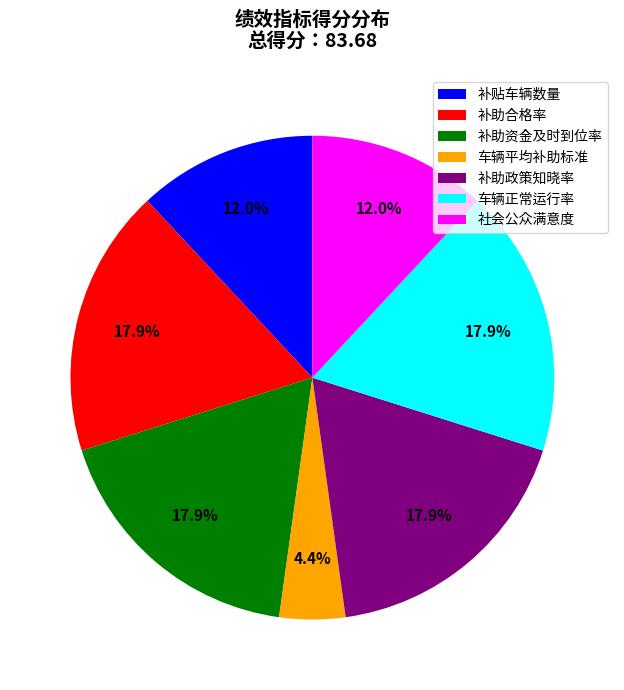

To the nearest percent, what is the combined percentage of 车辆正常运行率 and 社会公众满意度?

30%